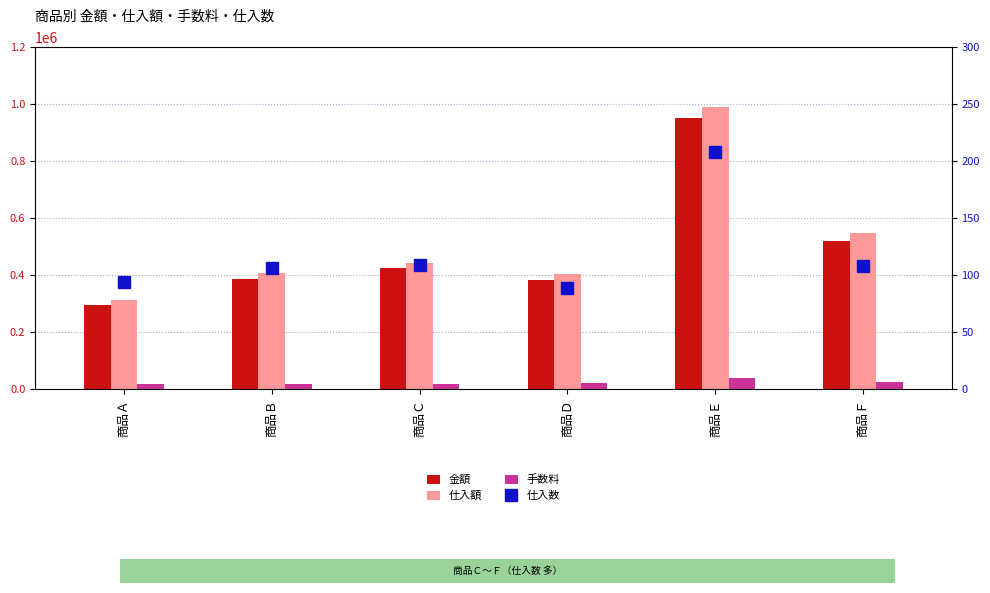

What are all the series names shown in the legend?

金額, 仕入額, 手数料, 仕入数